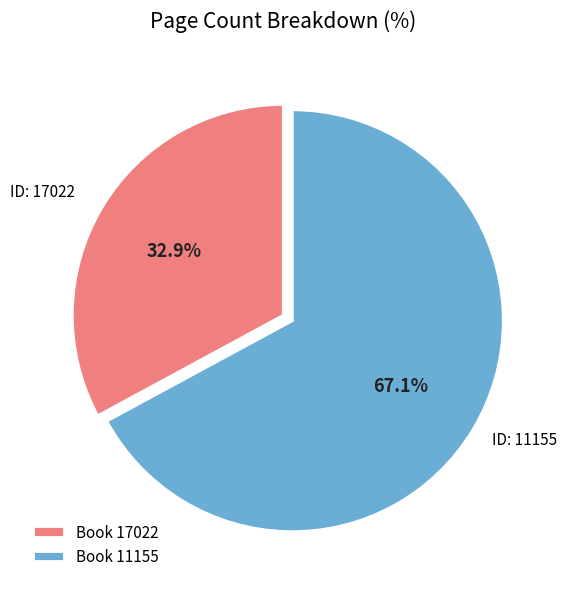

Approximately how many times larger is the value at Book 11155 compared to Book 17022?

2.0